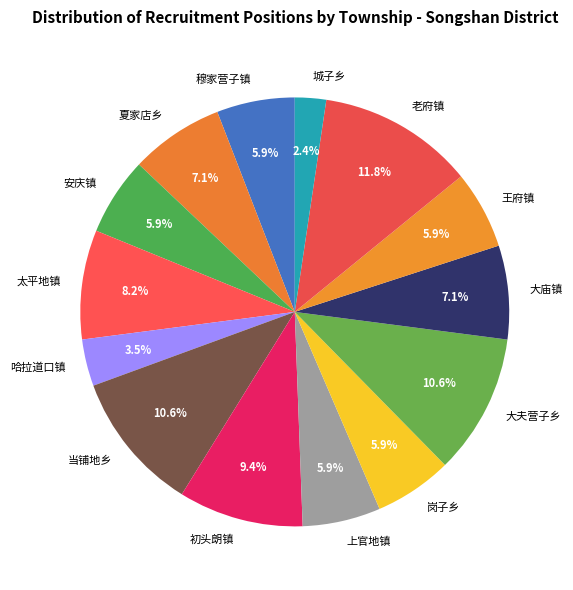

Is there any slice that represents more than half of the pie?

No